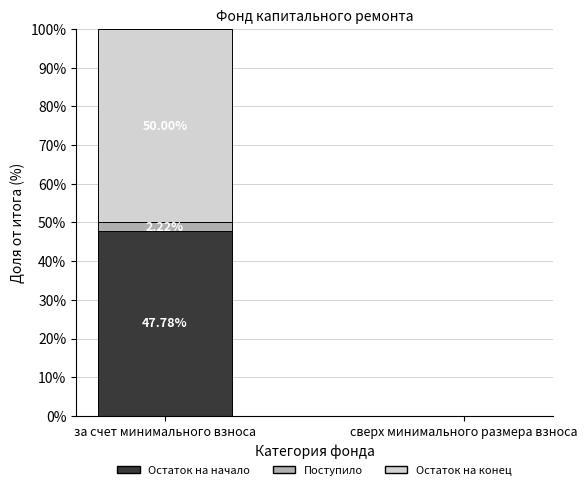

At which category is the sum across all series the highest?

за счет минимального взноса